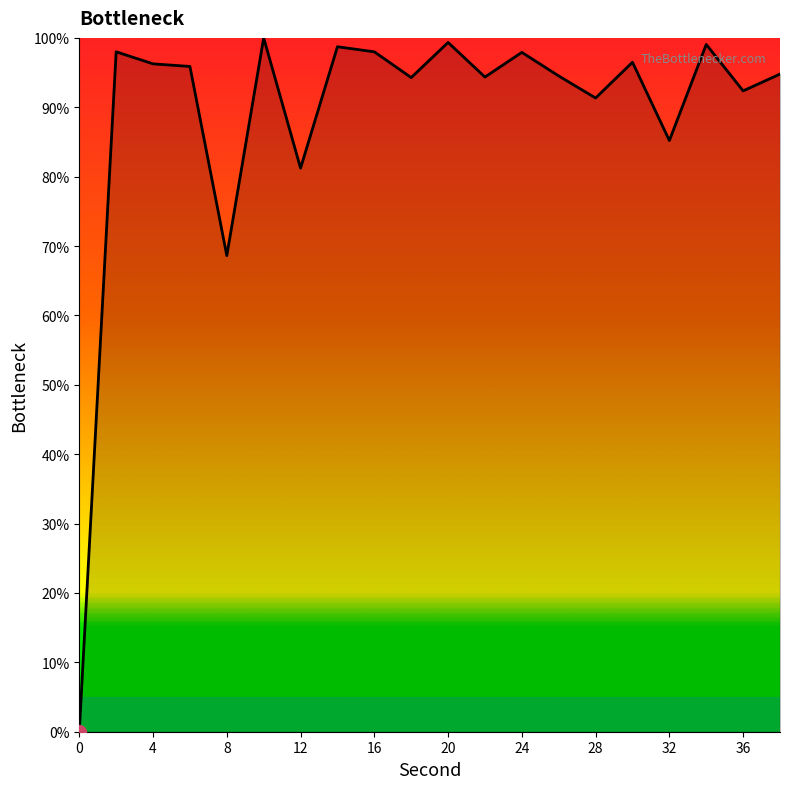

What is the average value?

88.8